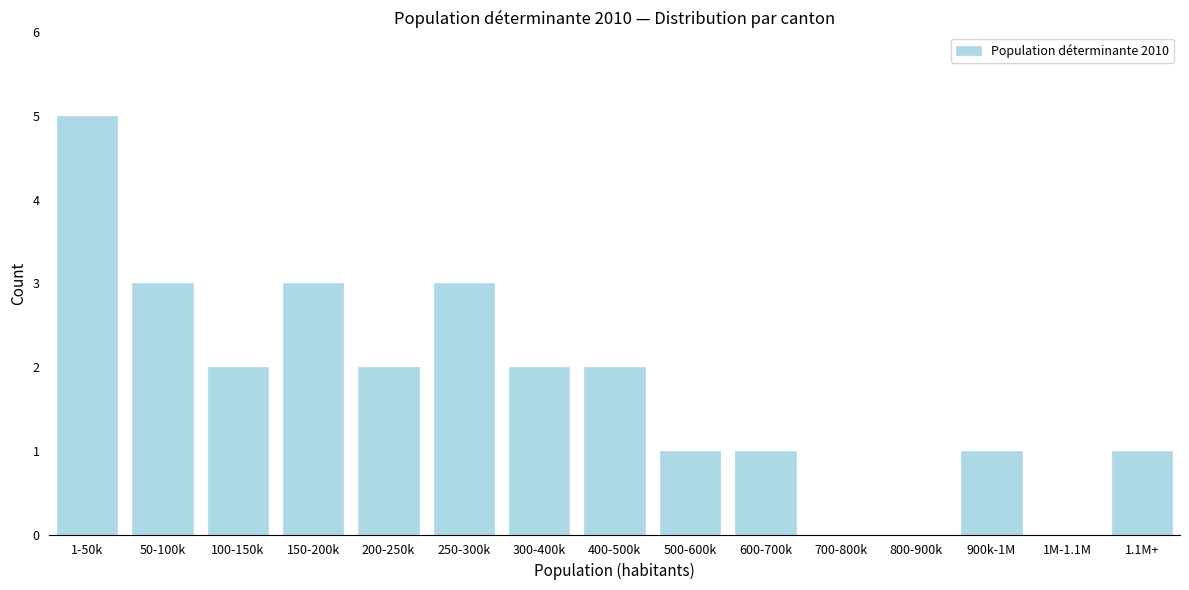

Reading left to right, extract all data points from this chart.

1-50k=5	50-100k=3	100-150k=2	150-200k=3	200-250k=2	250-300k=3	300-400k=2	400-500k=2	500-600k=1	600-700k=1	700-800k=0	800-900k=0	900k-1M=1	1M-1.1M=0	1.1M+=1